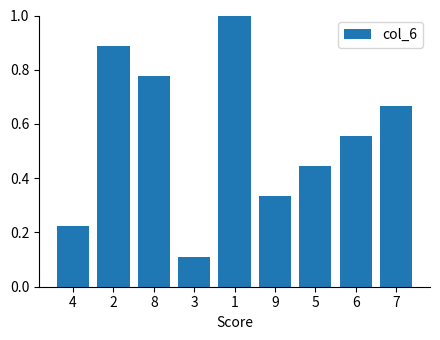

What position from the right is 2?

8